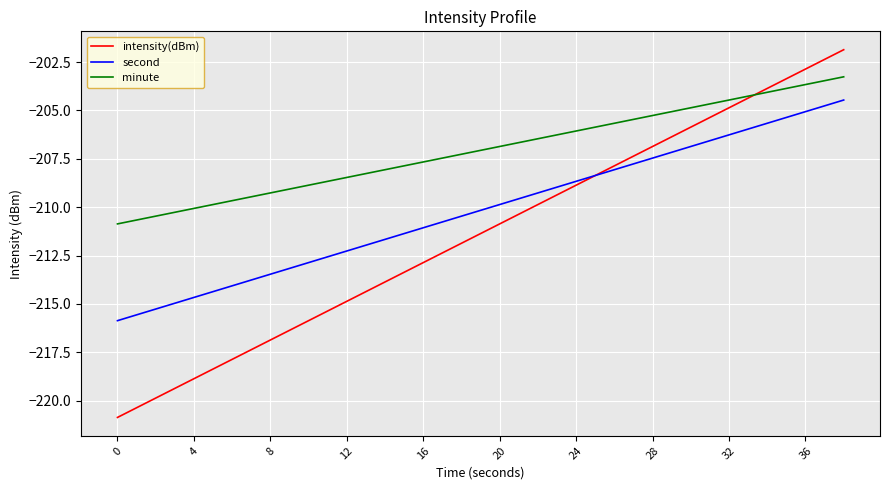

What is the maximum value shown in the chart?

-201.9